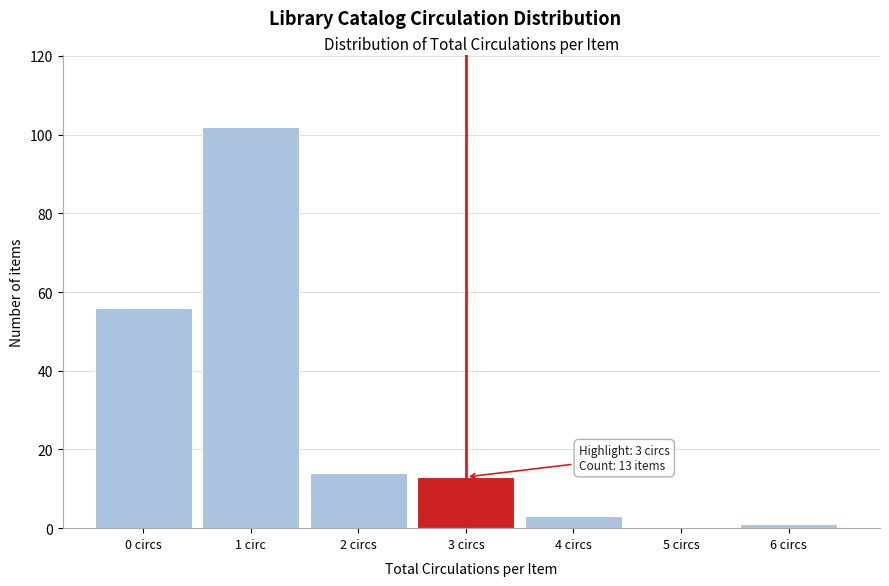

Reading left to right, transcribe all the data shown in this chart.

0 circs=56	1 circ=102	2 circs=14	3 circs=13	4 circs=3	5 circs=0	6 circs=1